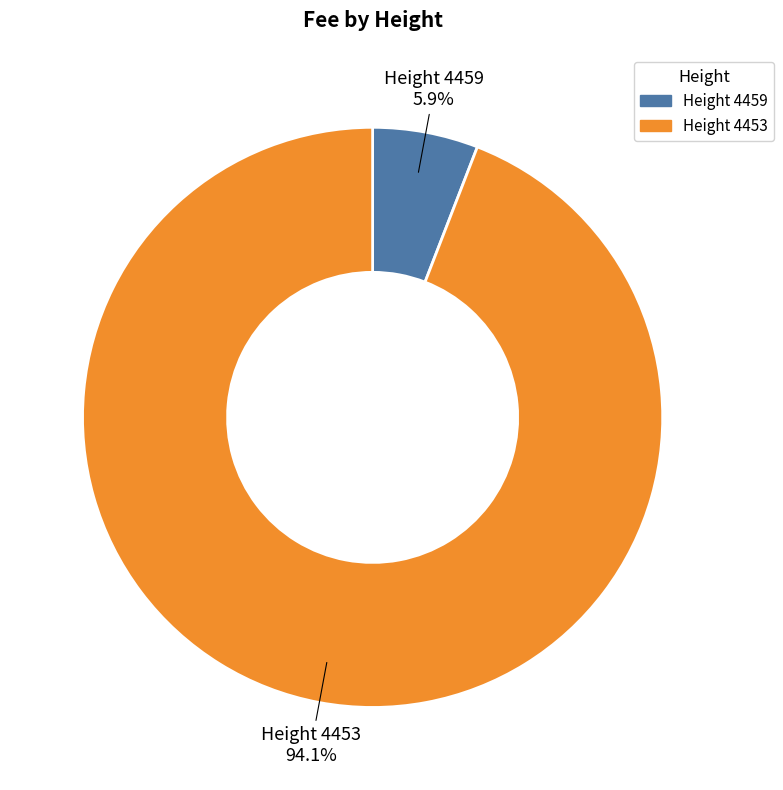

Rank the categories by value from lowest to highest.

Height 4459, Height 4453